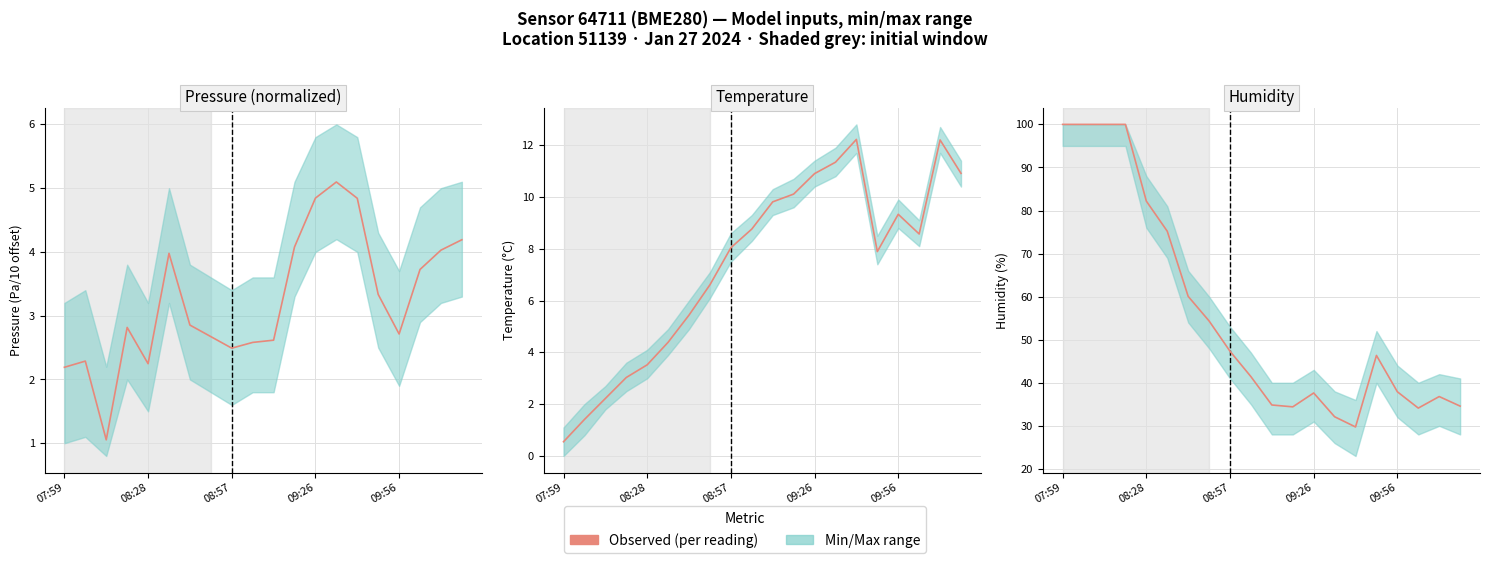

What is the approximate value at 17?

34.1